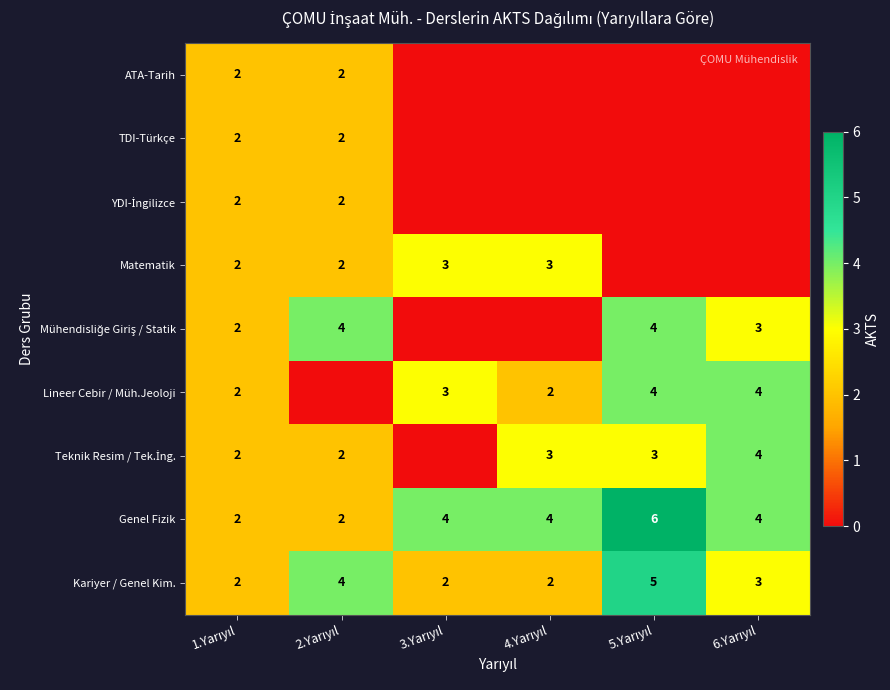

What is the average value of the Kariyer / Genel Kim. series?

3